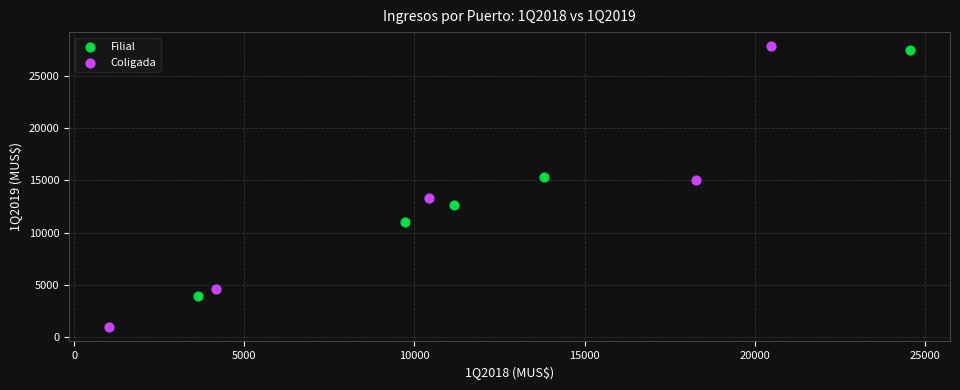

Which series has the widest spread of Y values?

Coligada